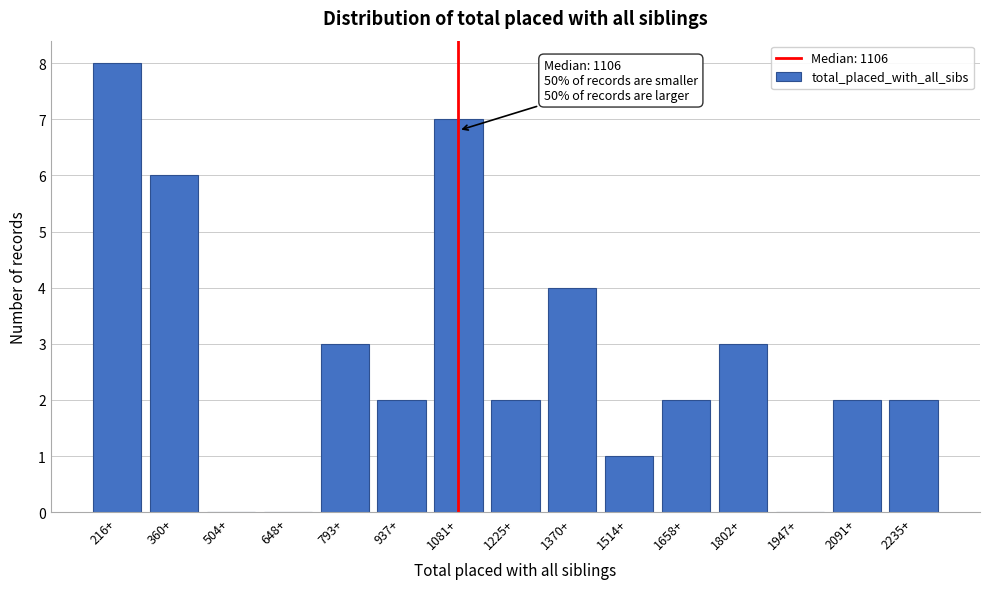

Reading left to right, what are all the values shown in this chart?

216+=8	360+=6	504+=0	648+=0	793+=3	937+=2	1081+=7	1225+=2	1370+=4	1514+=1	1658+=2	1802+=3	1947+=0	2091+=2	2235+=2